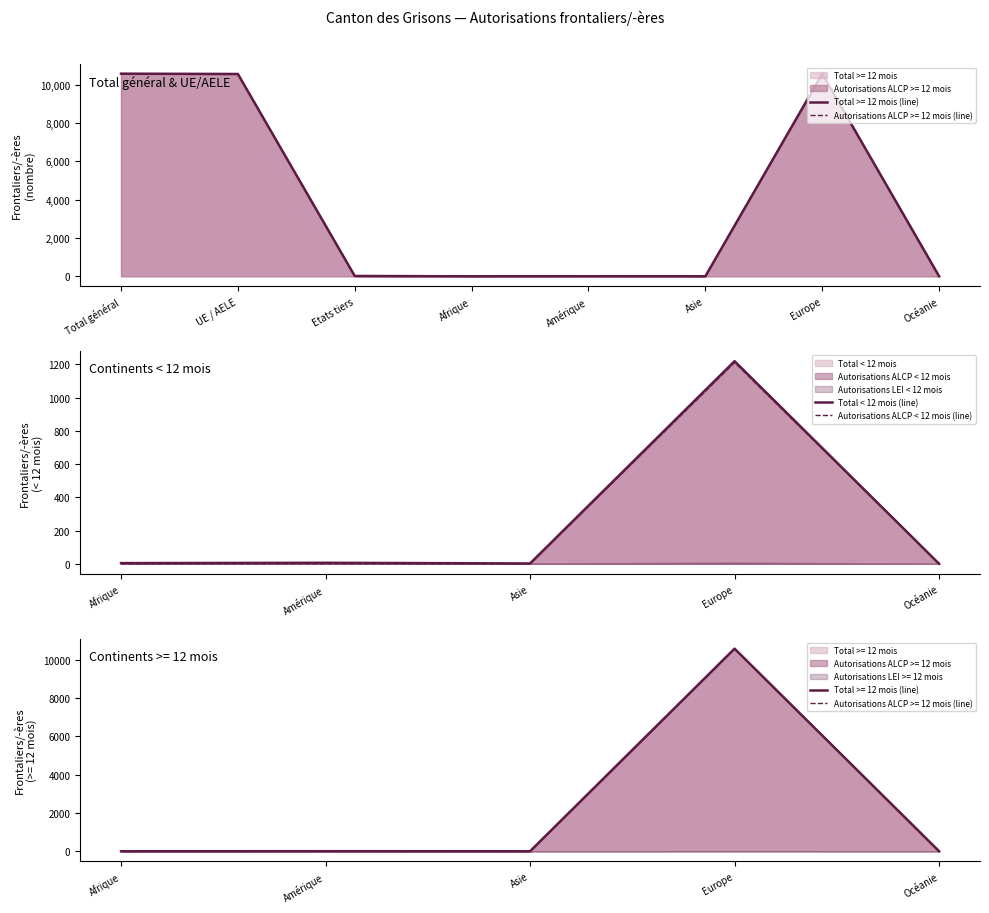

True or false: Total < 12 mois (line) and Autorisations ALCP < 12 mois (line) intersect in this chart.

False